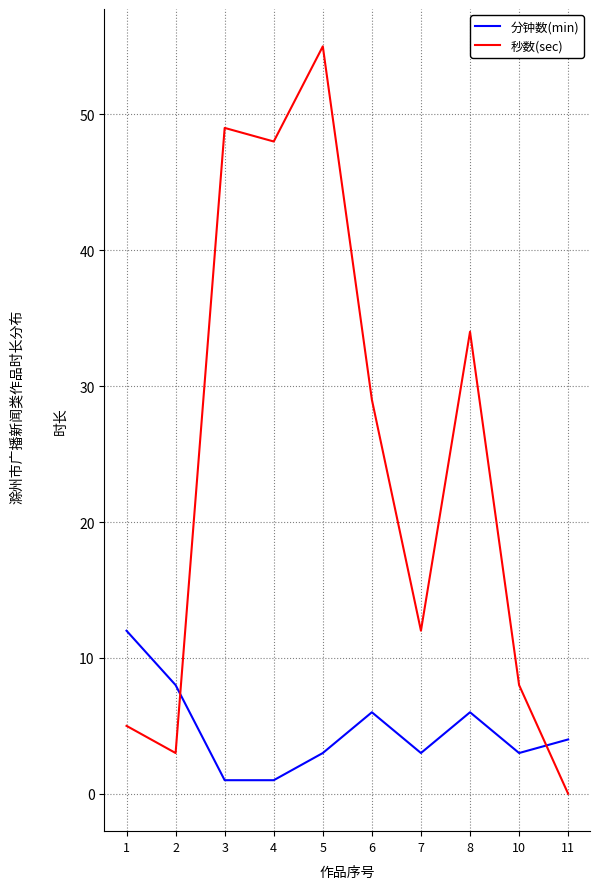

What is the highest value of the 分钟数(min) series?

12